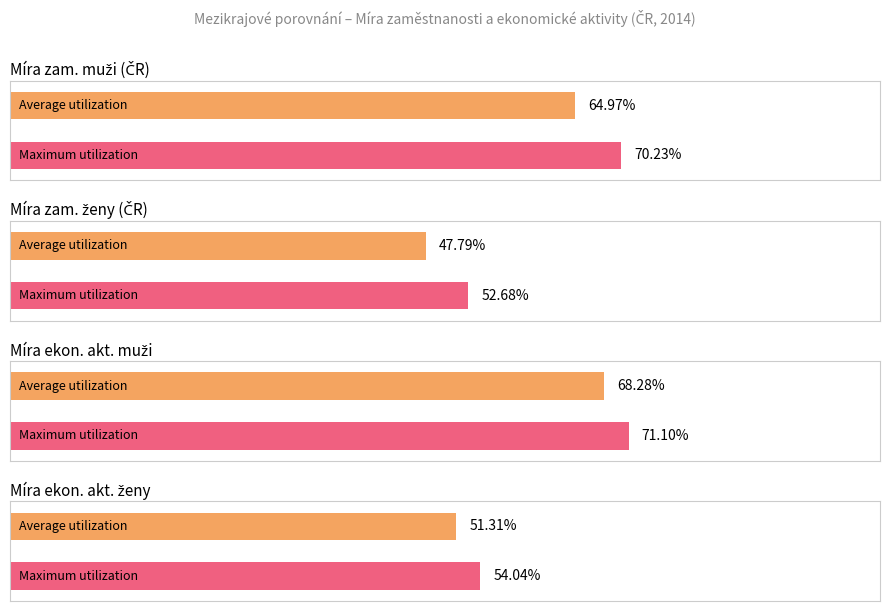

Which series has the largest range (max minus min)?

Míra zaměstnanosti v % - muži